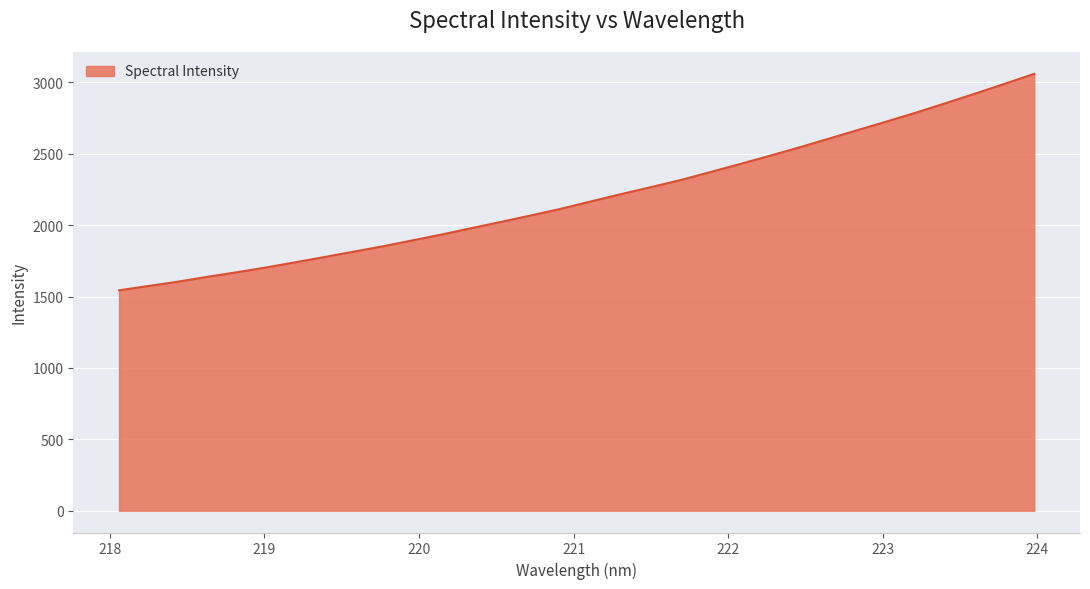

What is the difference between the maximum and minimum values?

1516.5